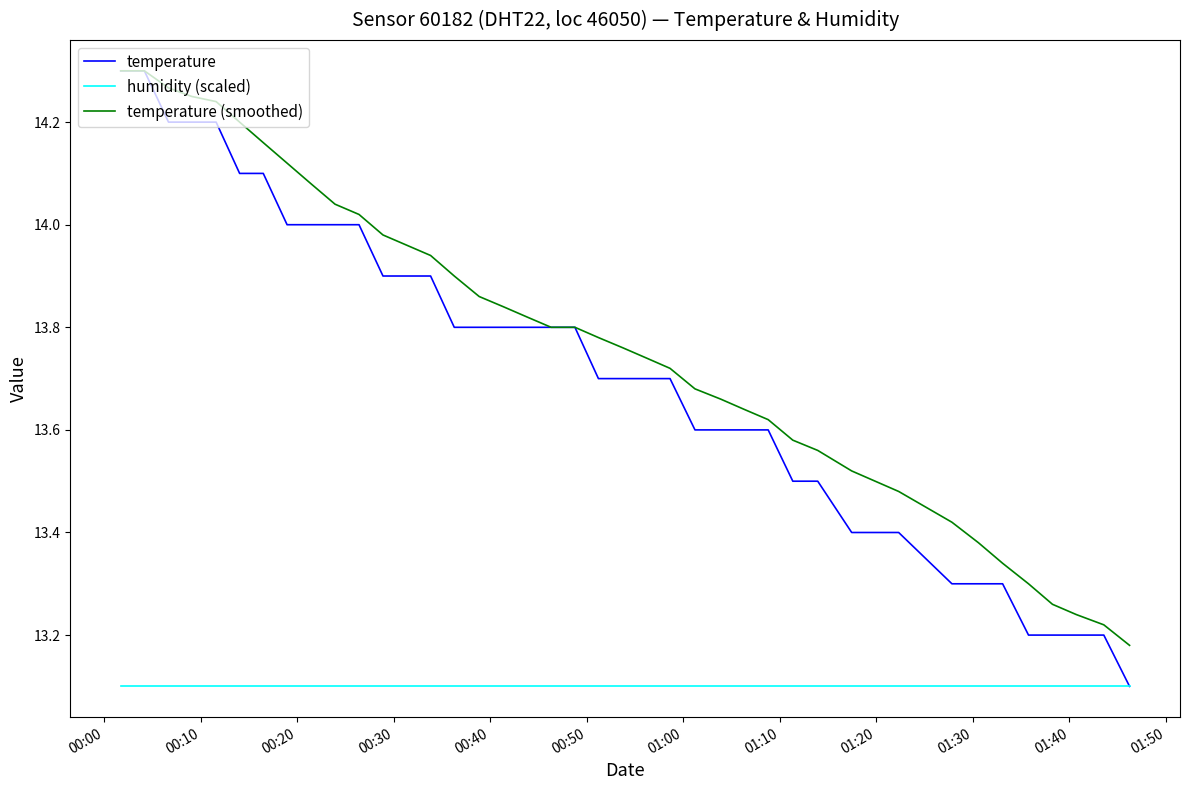

Which series has the largest total across all categories?

temperature (smoothed)